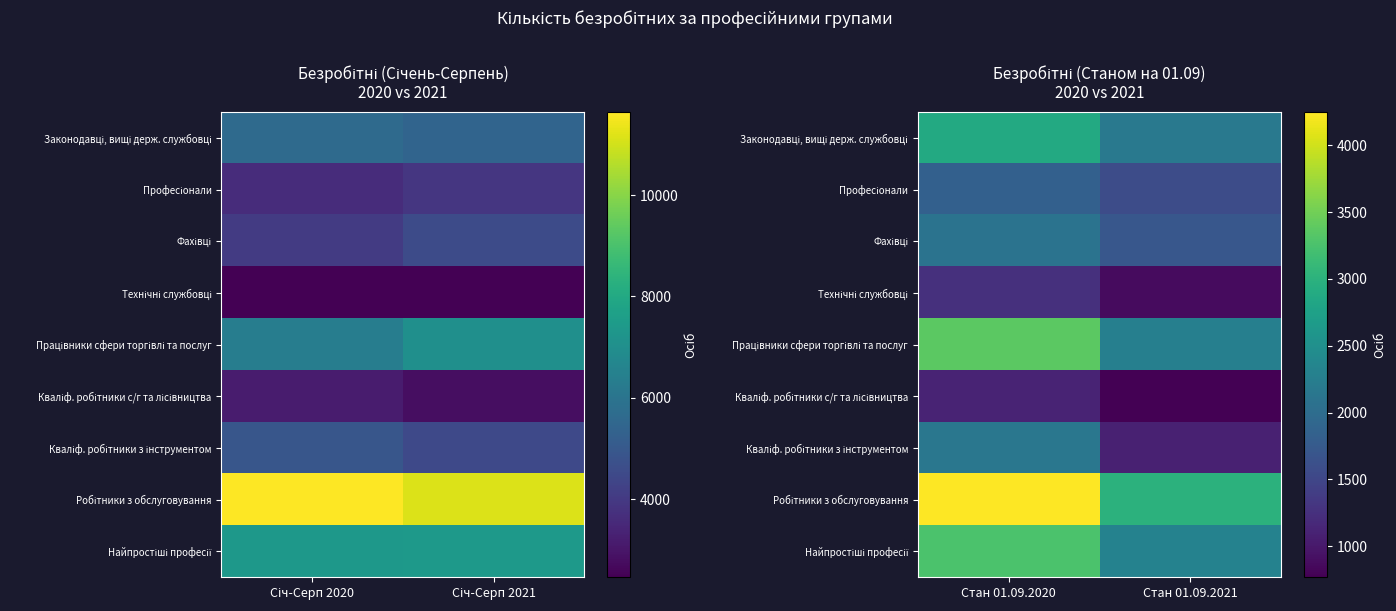

At which category is the sum across all series the highest?

Стан 01.09.2020